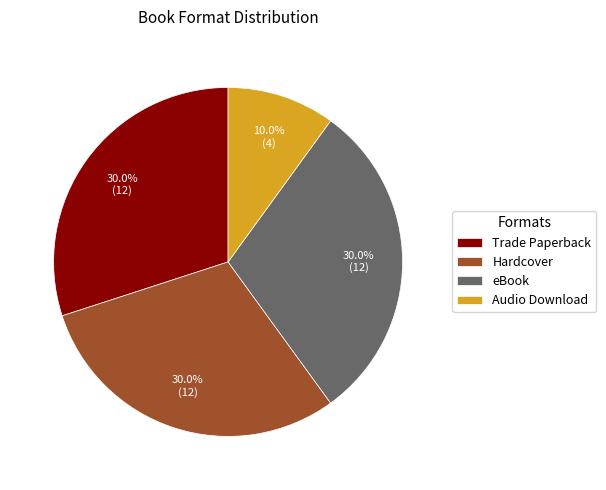

Does any single category account for the majority?

No